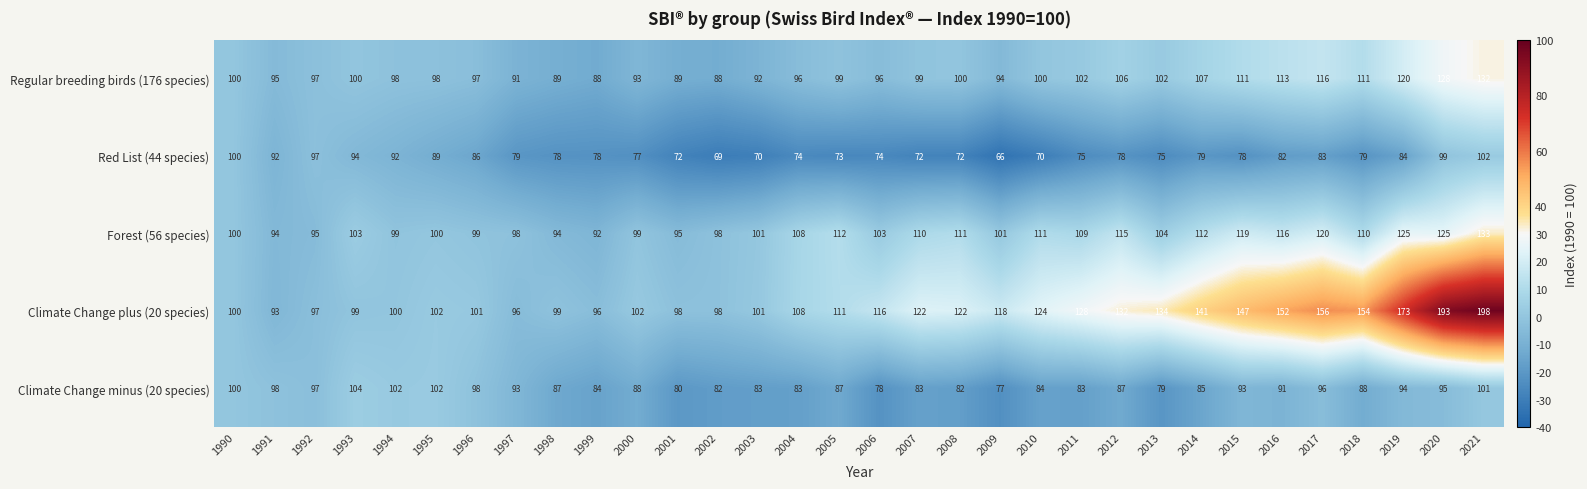

List the series in order of their peak value, lowest first.

Red List (44 species), Climate Change minus (20 species), Regular breeding birds (176 species), Forest (56 species), Climate Change plus (20 species)